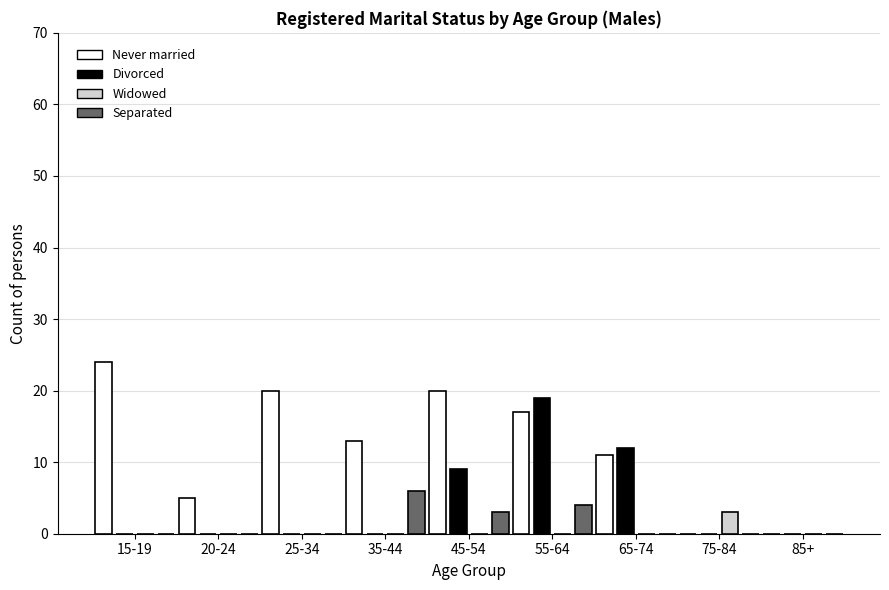

Reading left to right, what are all the values shown in this chart?

Never married: 15-19=24	20-24=5	25-34=20	35-44=13	45-54=20	55-64=17	65-74=11	75-84=0	85+=0
Divorced: 15-19=0	20-24=0	25-34=0	35-44=0	45-54=9	55-64=19	65-74=12	75-84=0	85+=0
Widowed: 15-19=0	20-24=0	25-34=0	35-44=0	45-54=0	55-64=0	65-74=0	75-84=3	85+=0
Separated: 15-19=0	20-24=0	25-34=0	35-44=6	45-54=3	55-64=4	65-74=0	75-84=0	85+=0